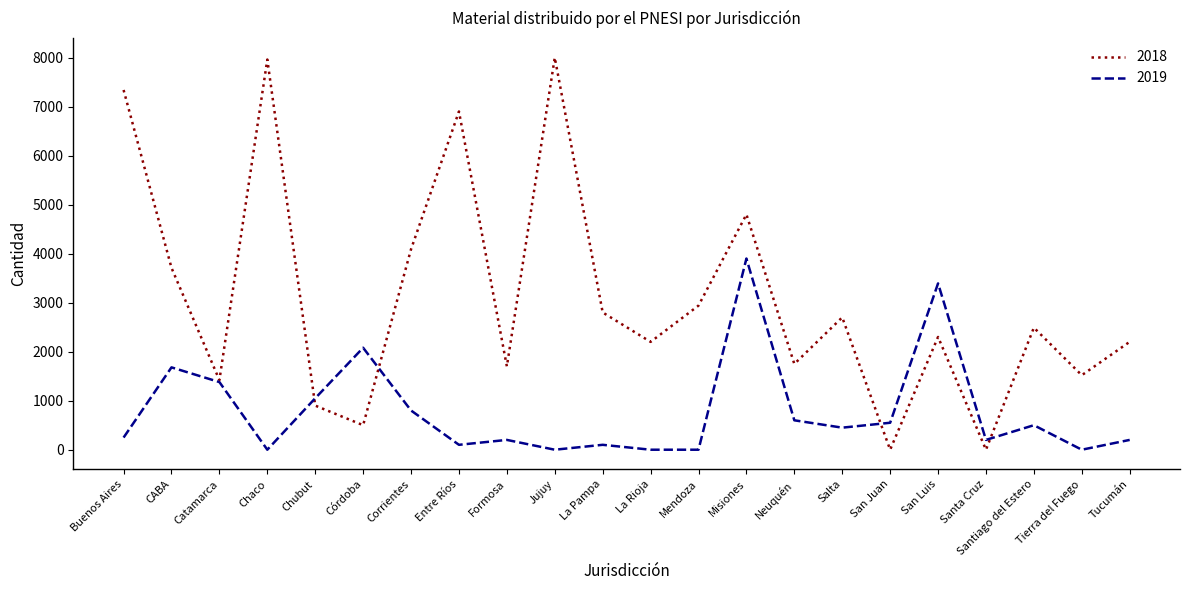

What is the difference between the maximum and minimum values in the 2019 series?

3900